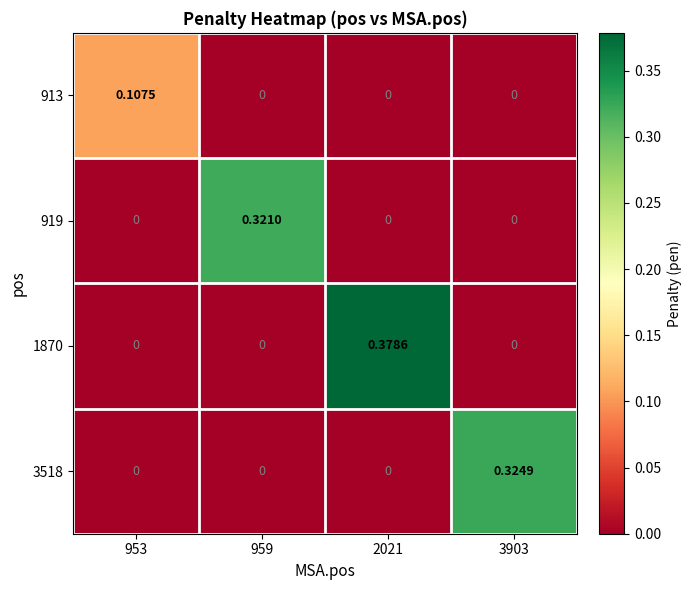

Is the value of 913 at 3903 greater than the value of 919 at 959?

No